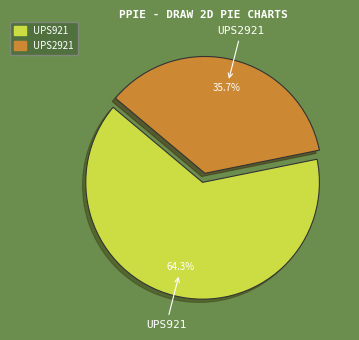

Approximately how many times larger is the value at UPS2921 compared to UPS921?

0.6